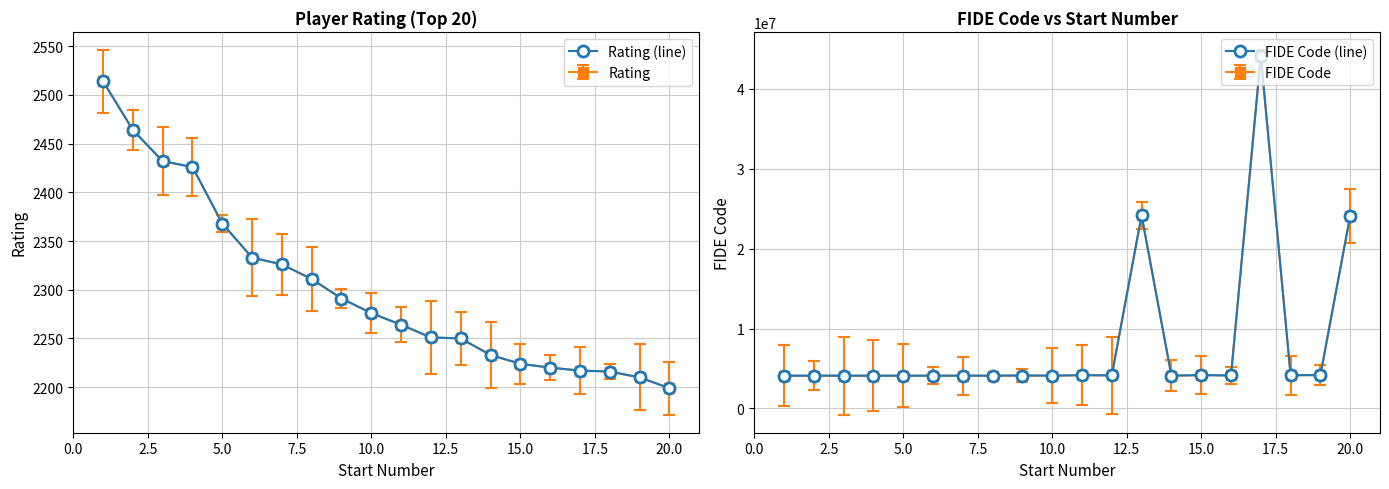

How many values in the Rating (line) series are below 2276?

10